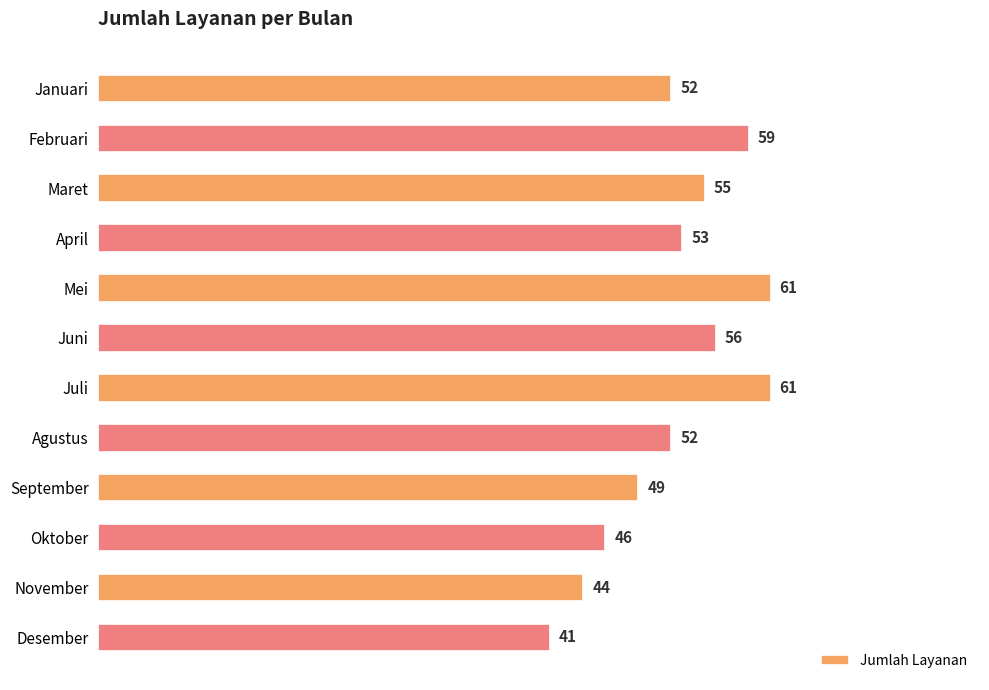

Reading top to bottom, transcribe all the data shown in this chart.

Januari=52	Februari=59	Maret=55	April=53	Mei=61	Juni=56	Juli=61	Agustus=52	September=49	Oktober=46	November=44	Desember=41